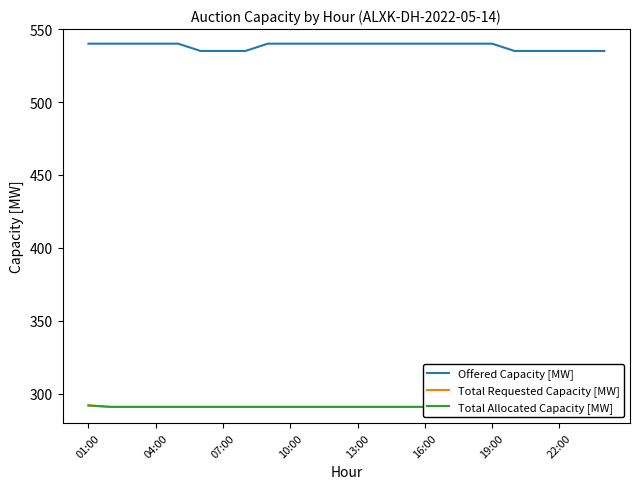

What is the highest value of the Offered Capacity [MW] series?

540